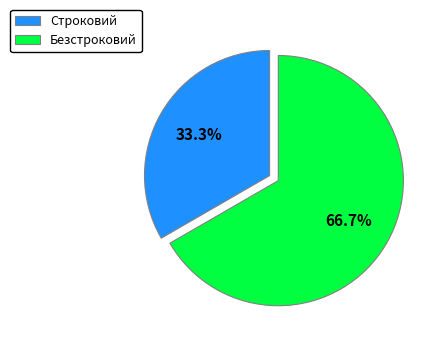

Which slice is the largest?

Безстроковий